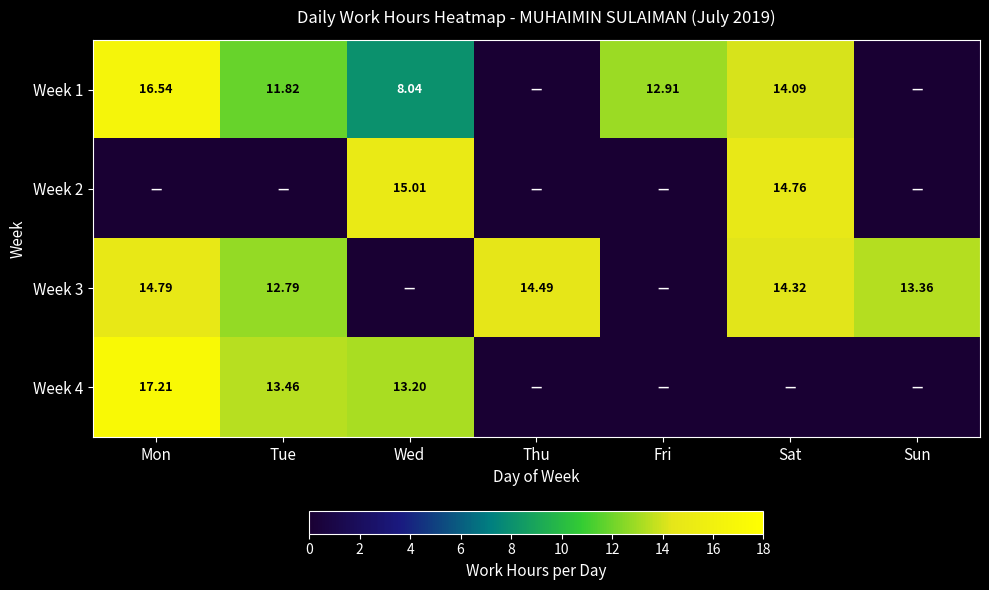

True or false: Week 1 has a value of 11.8 at Tue.

True